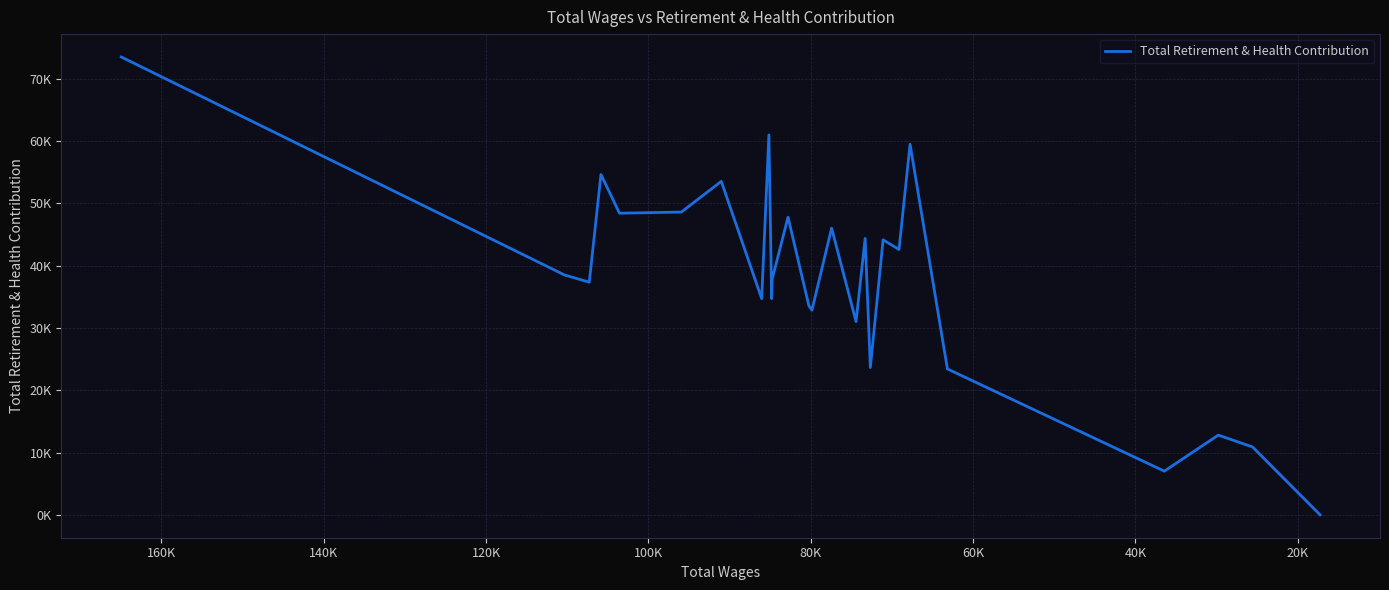

Count the number of data series in this chart.

1